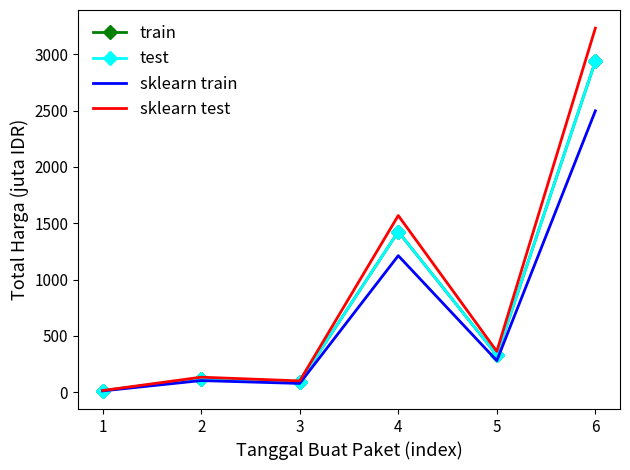

Where is the first local minimum for train?

3